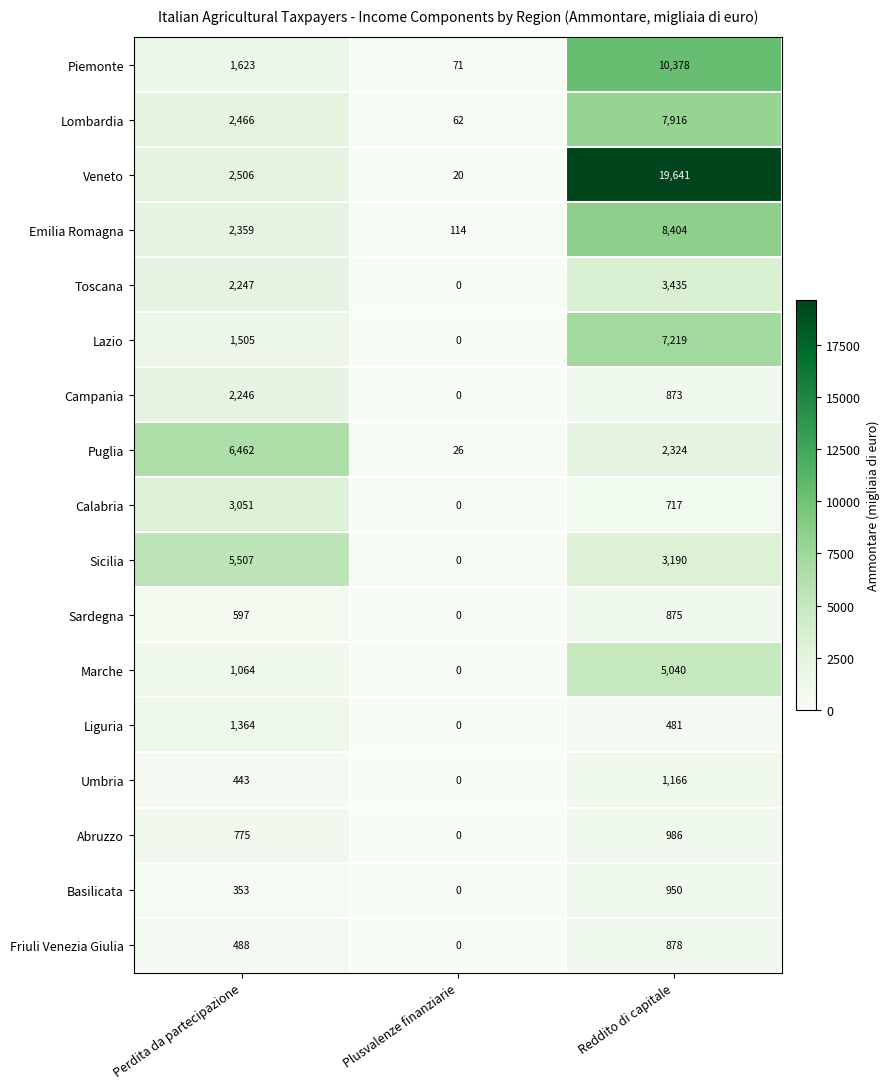

What is the total value across all series at Plusvalenze finanziarie?

293